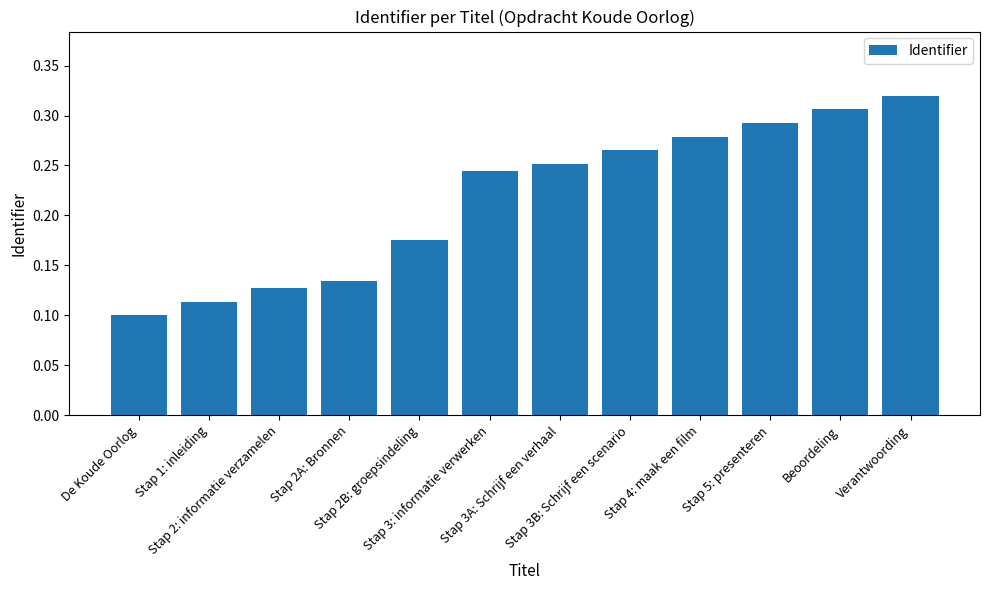

What is the sum of all values?

2.6